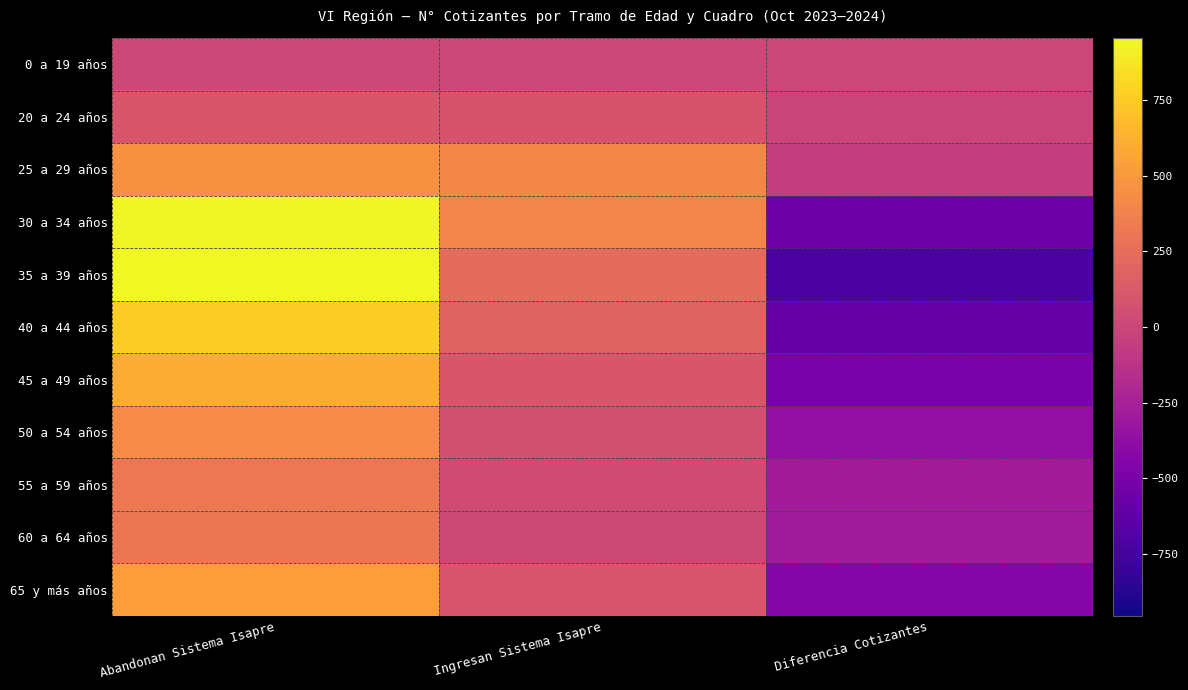

Reading left to right, list all the values displayed in this chart.

0 a 19 años: Abandonan Sistema Isapre=9	Ingresan Sistema Isapre=12	Diferencia Cotizantes=3
20 a 24 años: Abandonan Sistema Isapre=97	Ingresan Sistema Isapre=86	Diferencia Cotizantes=-11
25 a 29 años: Abandonan Sistema Isapre=462	Ingresan Sistema Isapre=406	Diferencia Cotizantes=-56
30 a 34 años: Abandonan Sistema Isapre=934	Ingresan Sistema Isapre=388	Diferencia Cotizantes=-546
35 a 39 años: Abandonan Sistema Isapre=955	Ingresan Sistema Isapre=232	Diferencia Cotizantes=-723
40 a 44 años: Abandonan Sistema Isapre=768	Ingresan Sistema Isapre=183	Diferencia Cotizantes=-585
45 a 49 años: Abandonan Sistema Isapre=599	Ingresan Sistema Isapre=99	Diferencia Cotizantes=-500
50 a 54 años: Abandonan Sistema Isapre=427	Ingresan Sistema Isapre=57	Diferencia Cotizantes=-370
55 a 59 años: Abandonan Sistema Isapre=316	Ingresan Sistema Isapre=34	Diferencia Cotizantes=-282
60 a 64 años: Abandonan Sistema Isapre=302	Ingresan Sistema Isapre=17	Diferencia Cotizantes=-285
65 y más años: Abandonan Sistema Isapre=529	Ingresan Sistema Isapre=91	Diferencia Cotizantes=-438